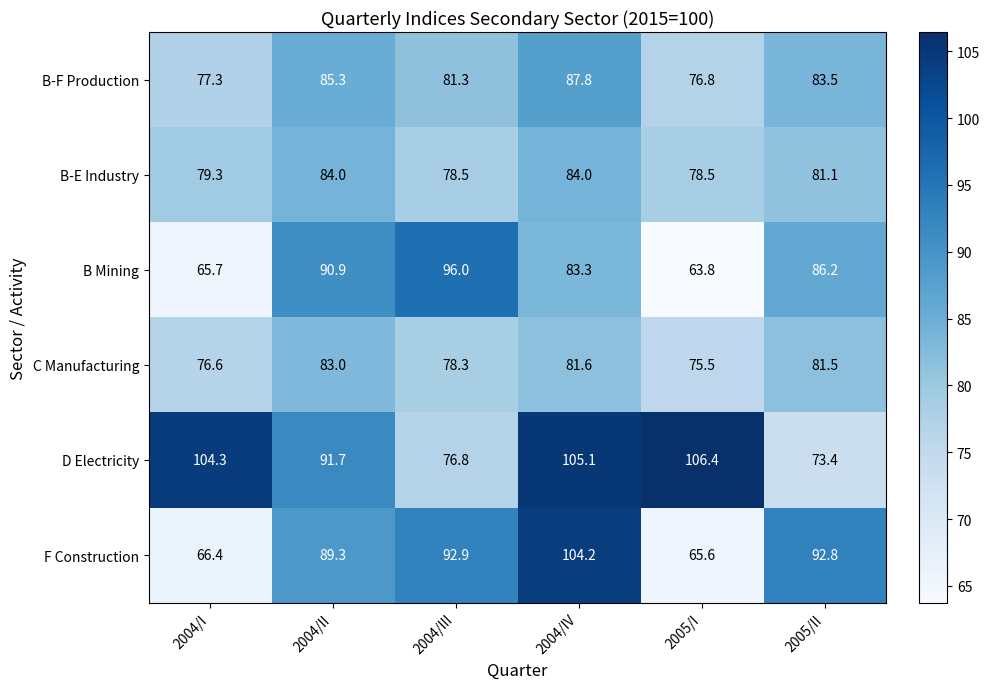

The value of B-F Production at 2005/I is 76.8. True or false?

True